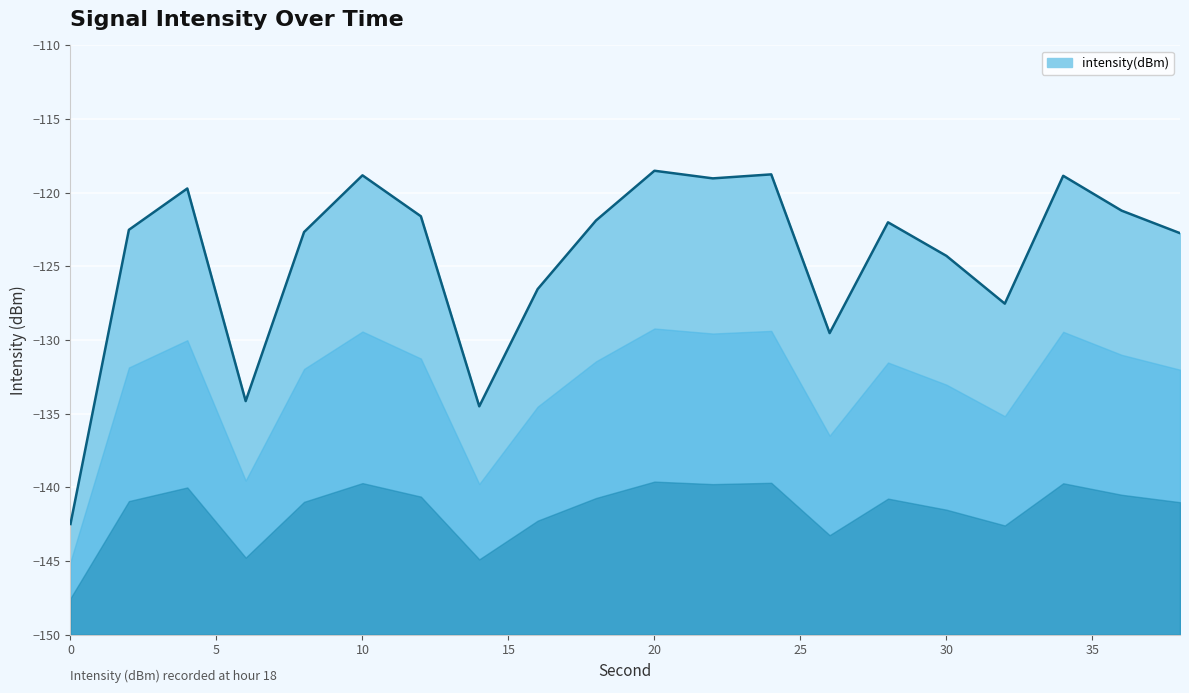

At which category does the data reach its first local peak?

4